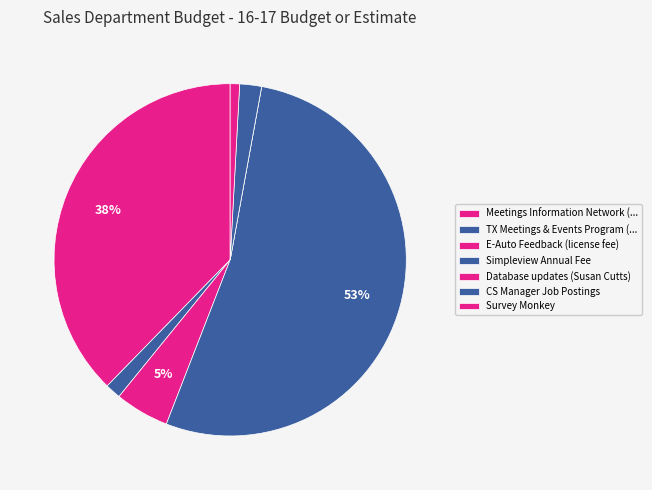

How many segments does this pie chart have?

7